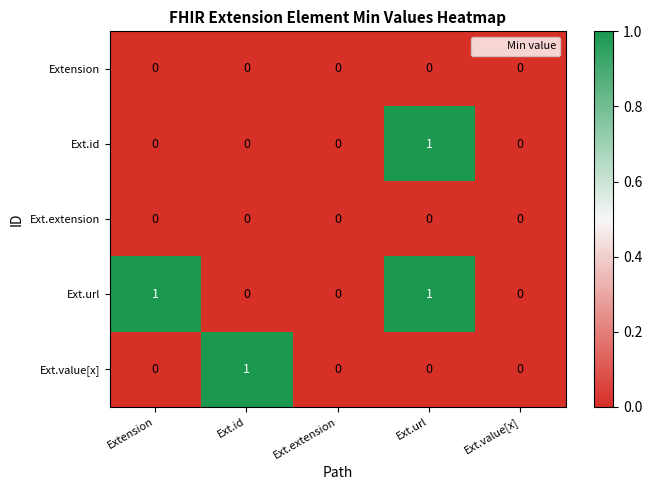

What is the difference between the highest and lowest values at Ext.url?

1